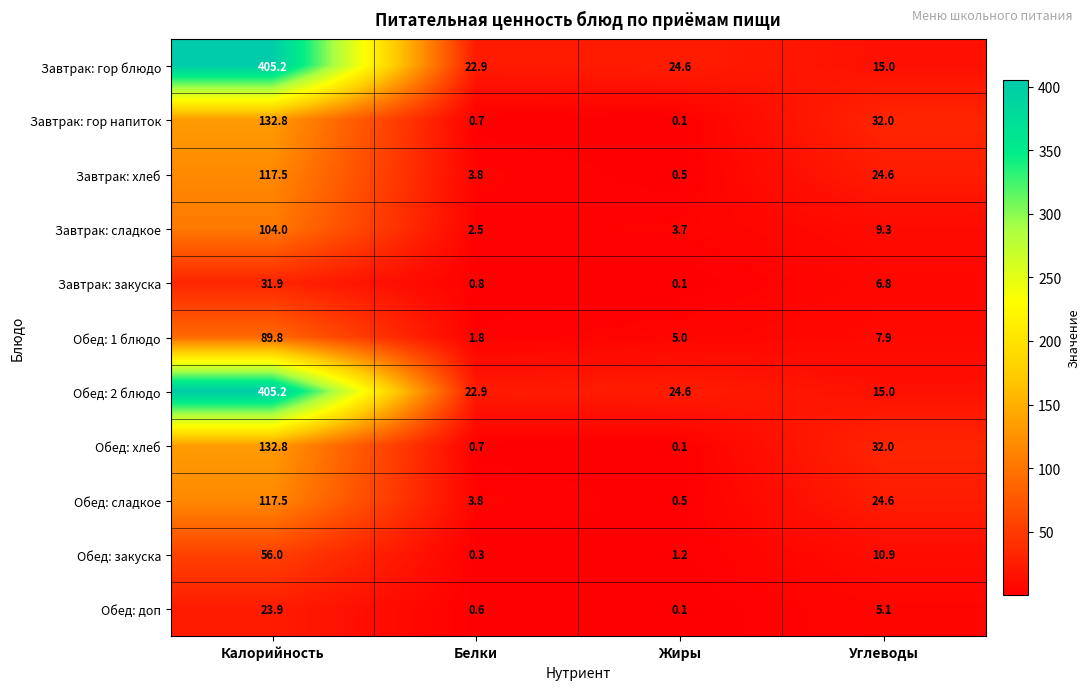

Is it true that Завтрак: закуска equals 0.1 at Жиры?

True